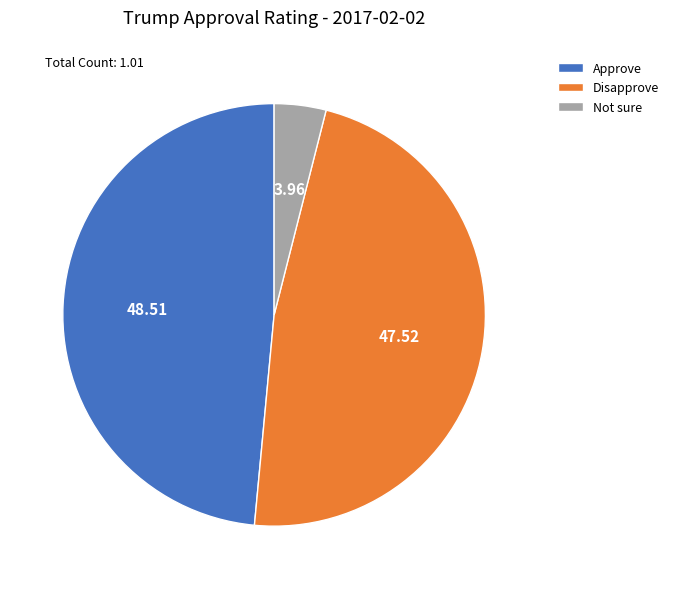

Is it true that Approve is 49% of the pie?

True